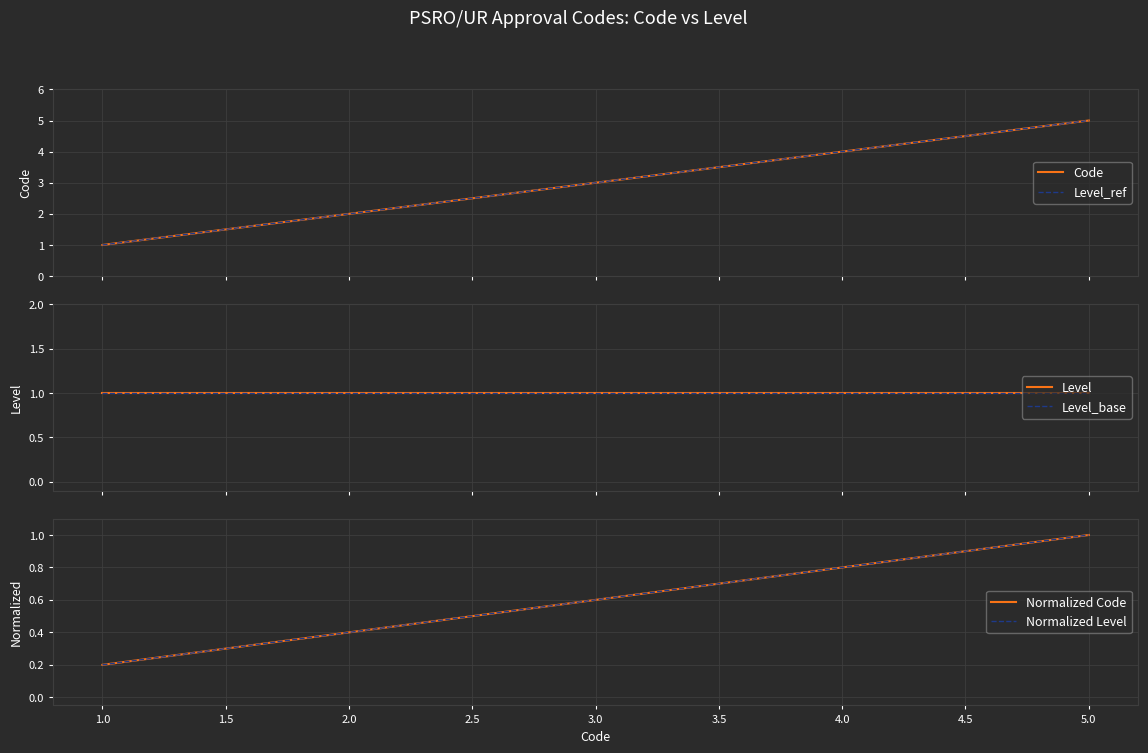

Rank the series by their maximum value, from highest to lowest.

Code, Level_ref, Level, Level_base, Normalized Code, Normalized Level